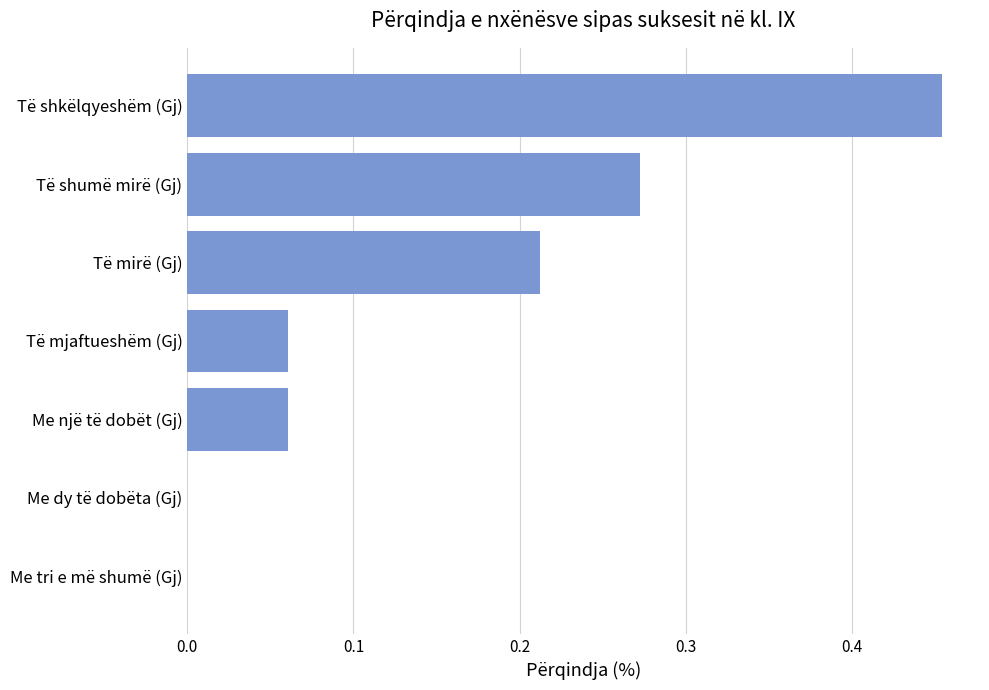

What is the sum of all values?

1.1